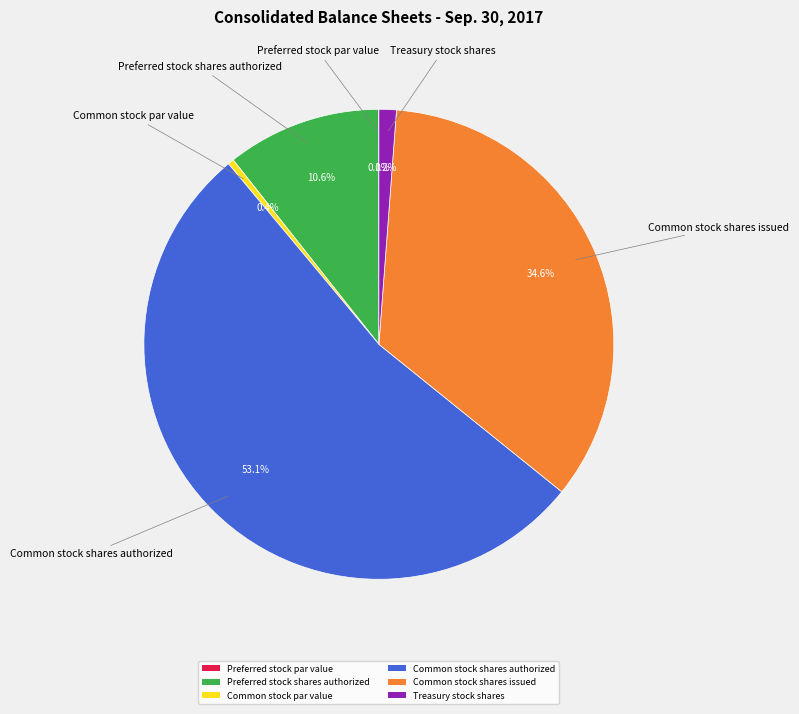

To the nearest percent, what is the average slice percentage?

17%